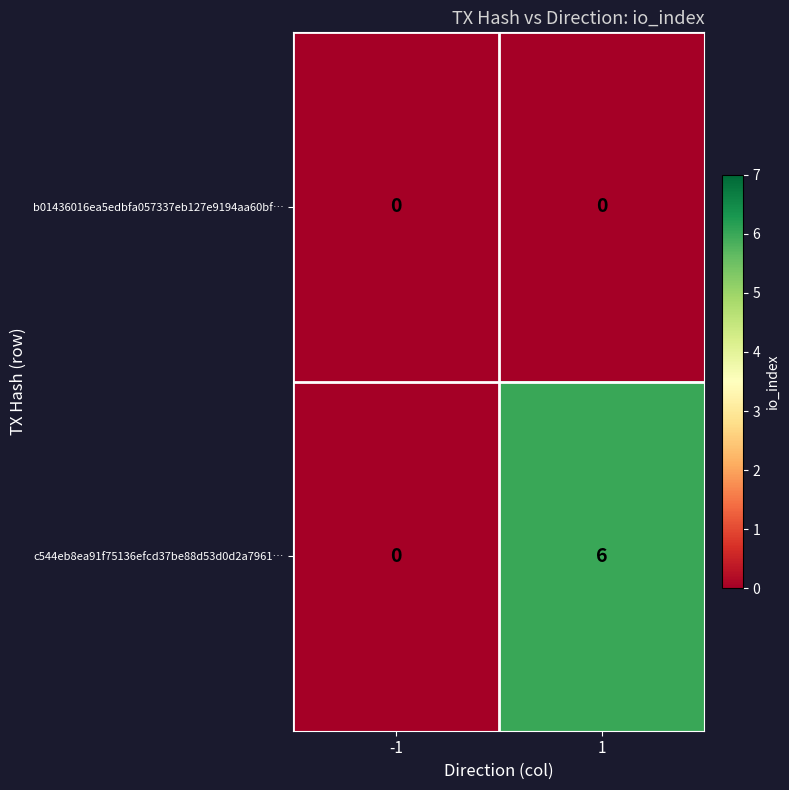

Which series has the widest spread of values?

c544eb8ea91f75136efcd37be88d53d0d2a7961…